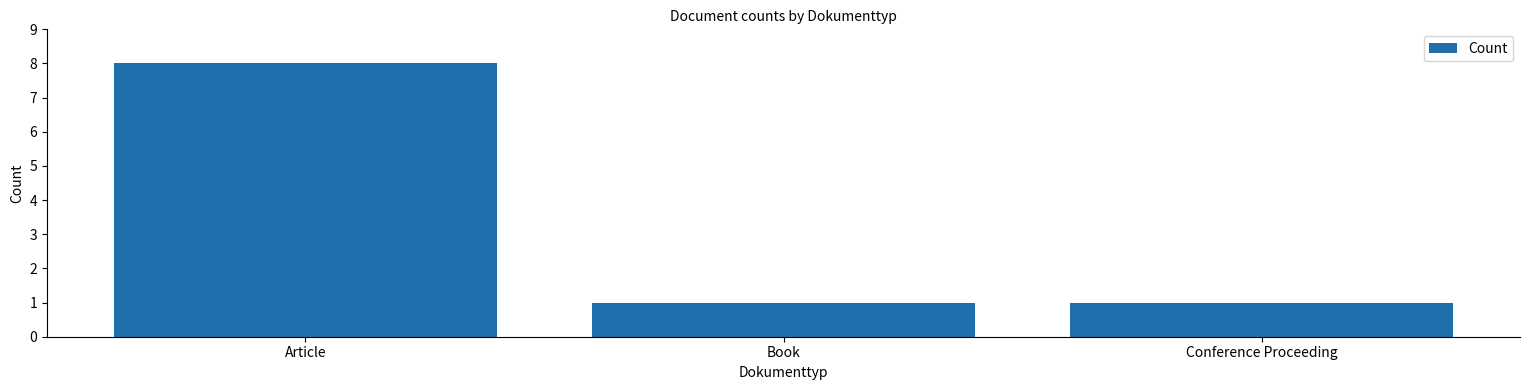

What is the difference between the maximum and minimum values?

7